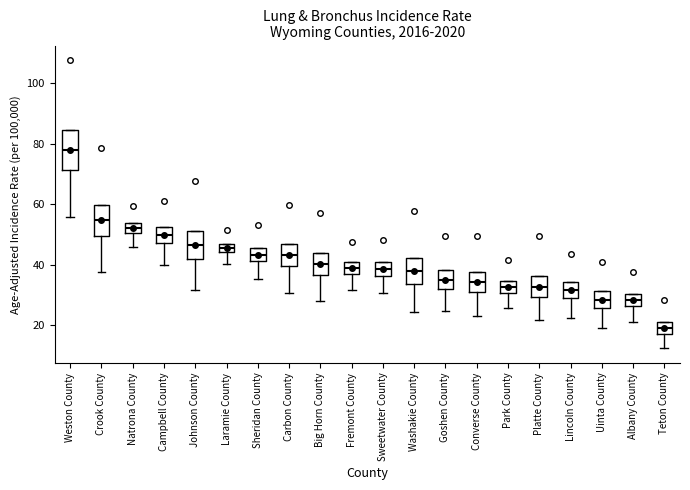

Which box's median line is the lowest?

Teton County